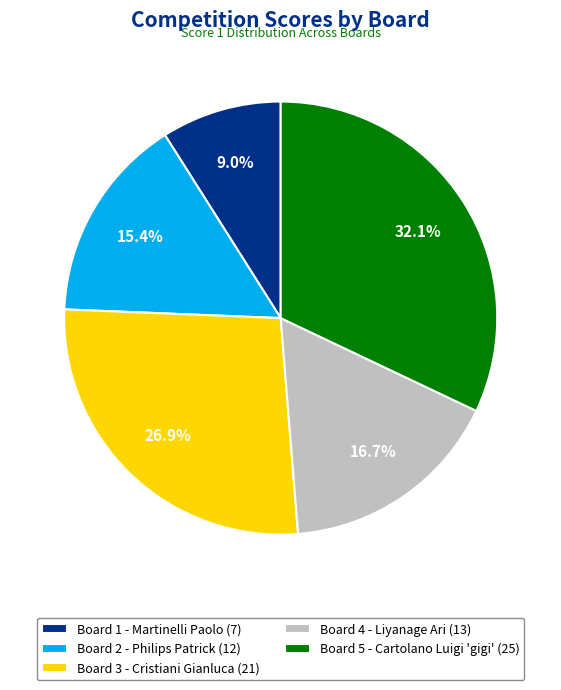

Combined, do Board 1 - Martinelli Paolo (7) and Board 3 - Cristiani Gianluca (21) account for over 50%?

No